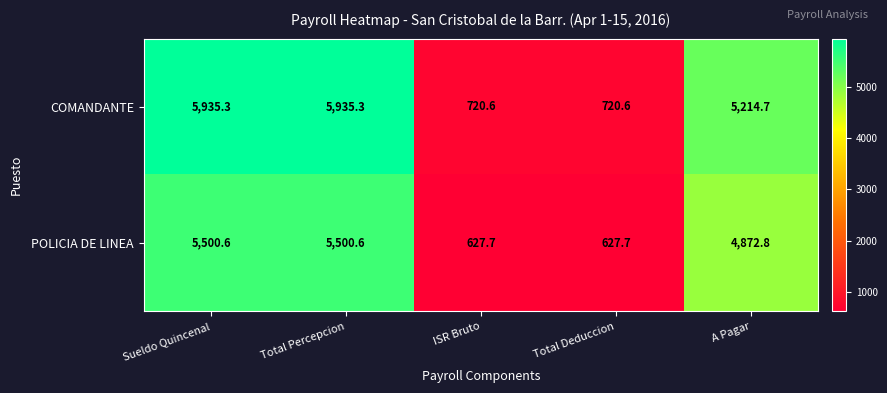

What is the minimum value shown in the chart?

627.7